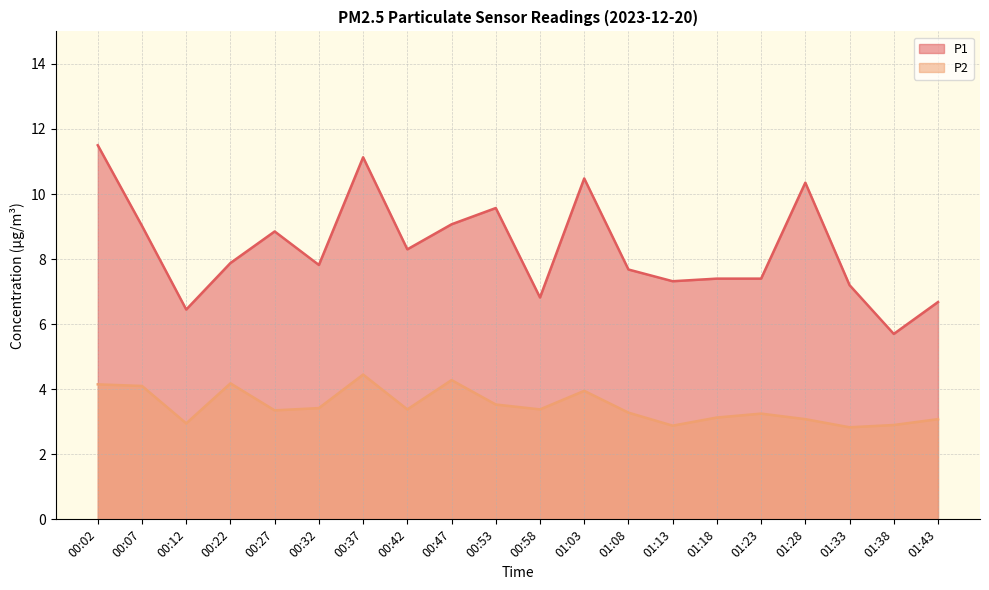

True or false: P1 and P2 cross at least once.

False